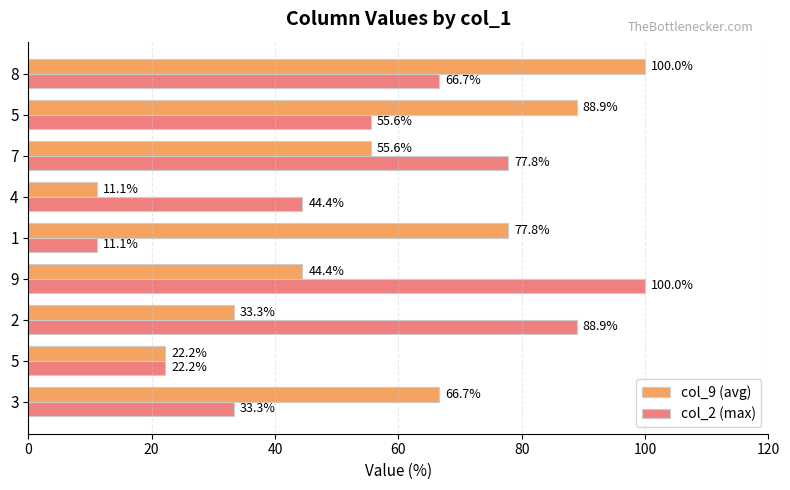

How many series are shown in this chart?

2